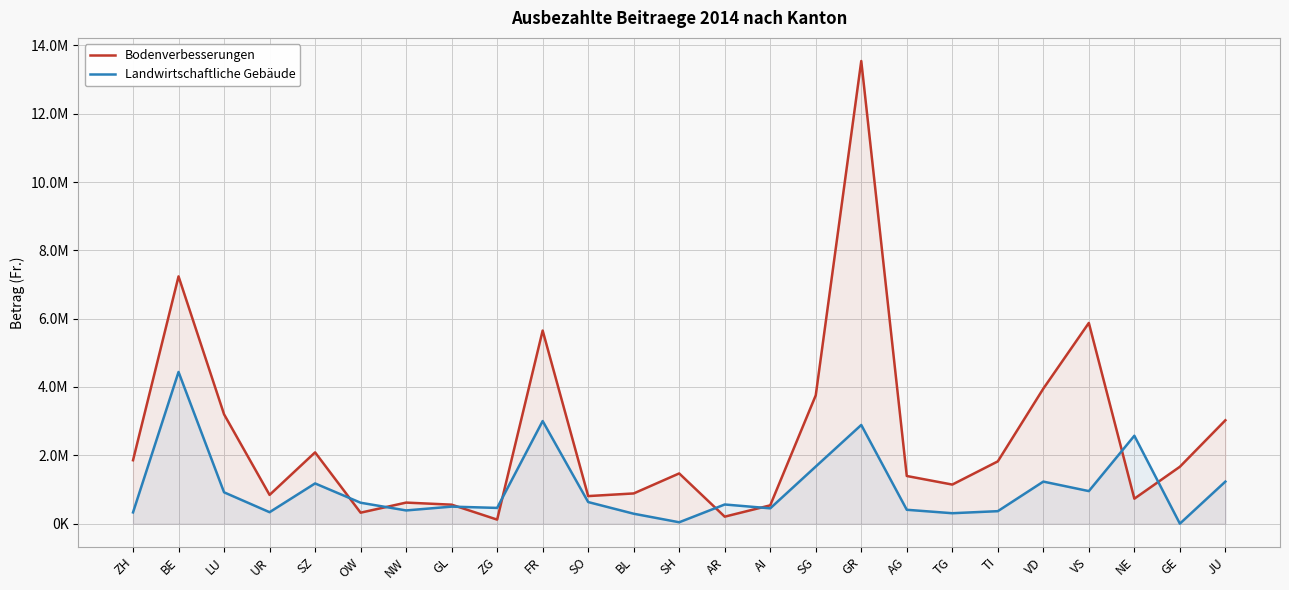

What is the difference between the highest and lowest values at TG?

838565